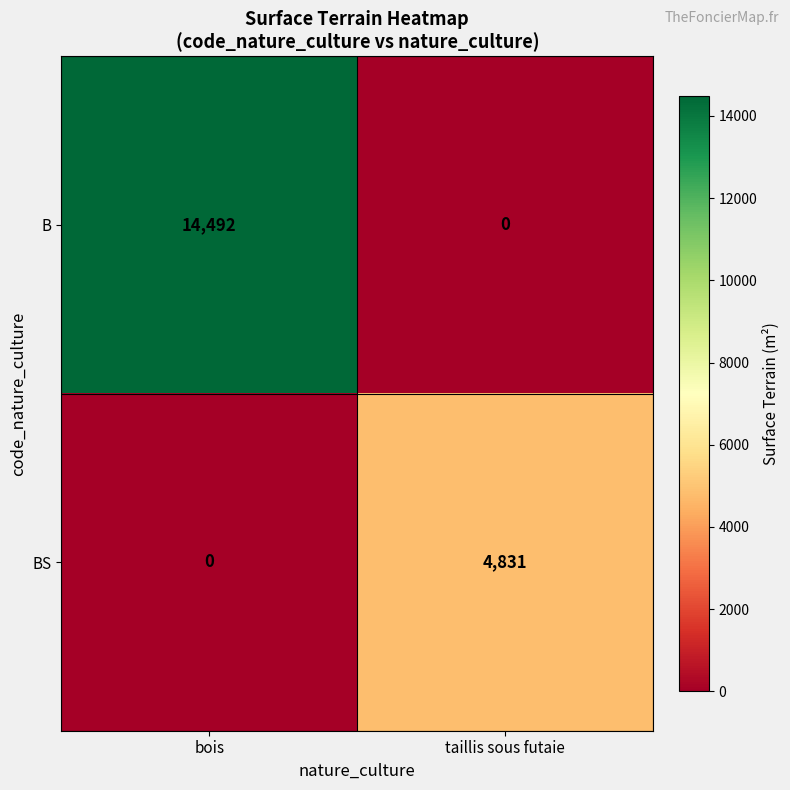

What is the approximate value of B at bois?

14492